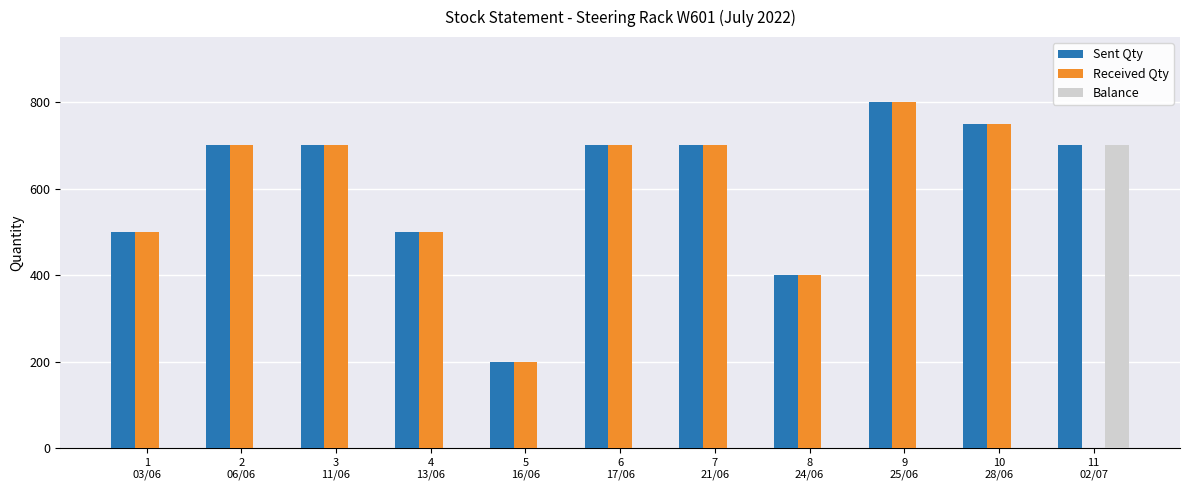

What is the maximum value shown in the chart?

800